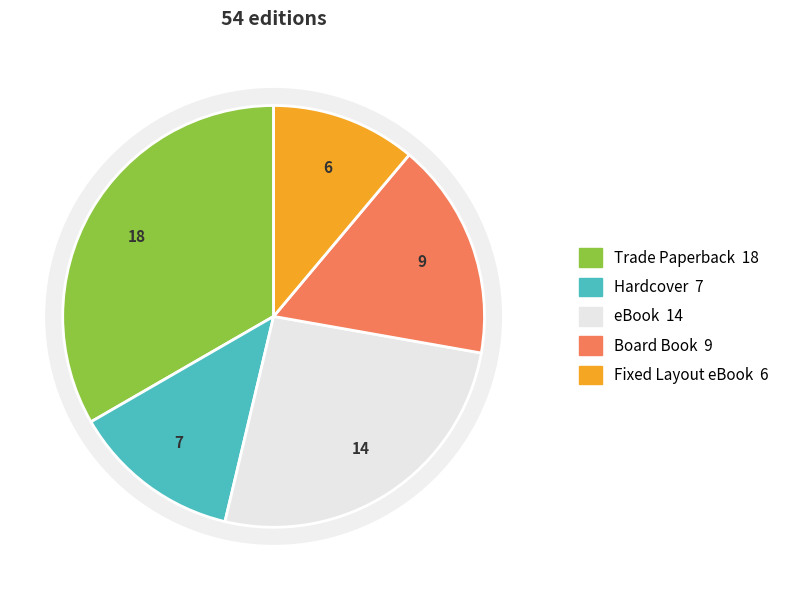

How many slices are in this pie chart?

5